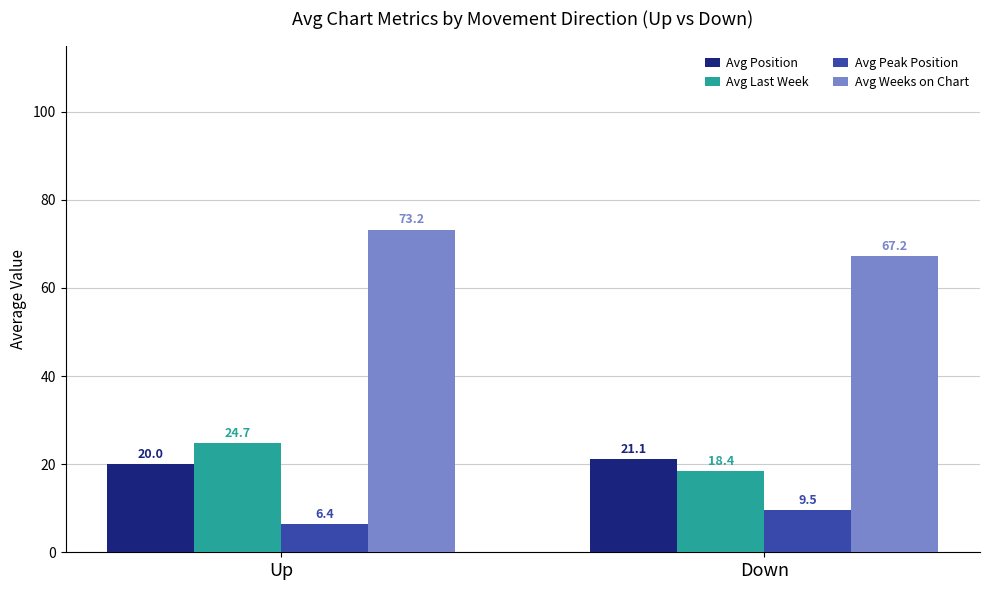

What is the smallest value displayed?

6.4